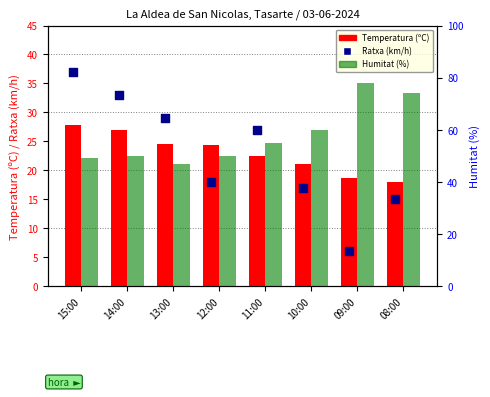

Which series contains the highest Y value?

Humitat (%)